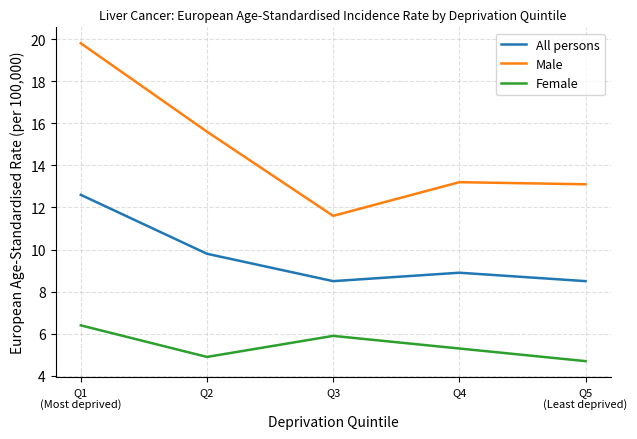

Count the number of data series in this chart.

3